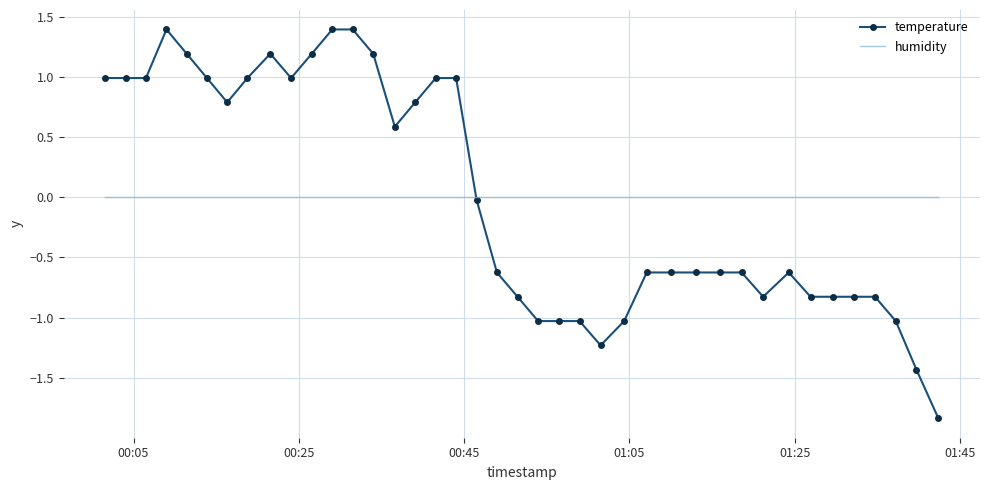

Which series has the widest spread of values?

temperature